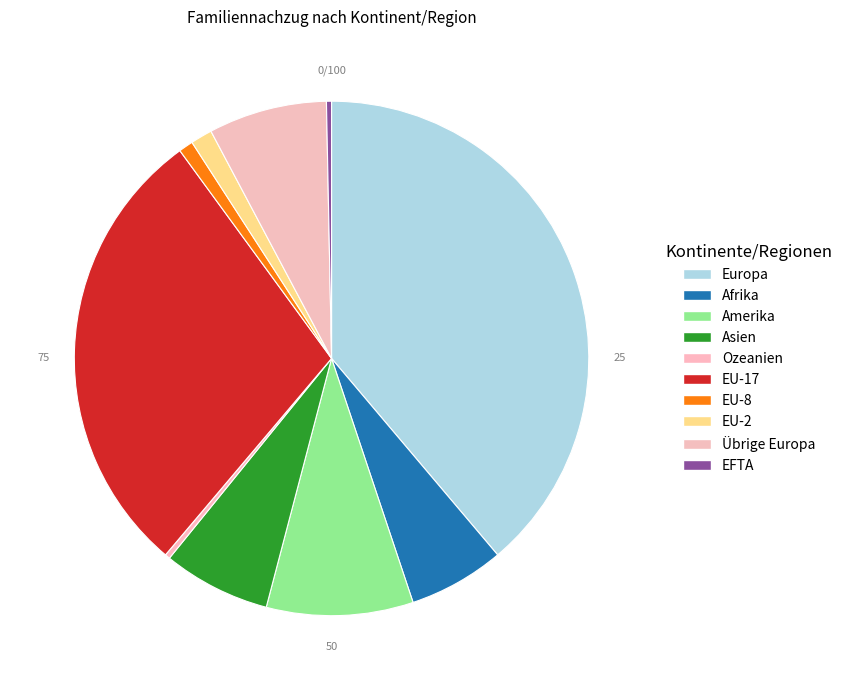

The EU-8 slice represents 12% of the pie. True or false?

False